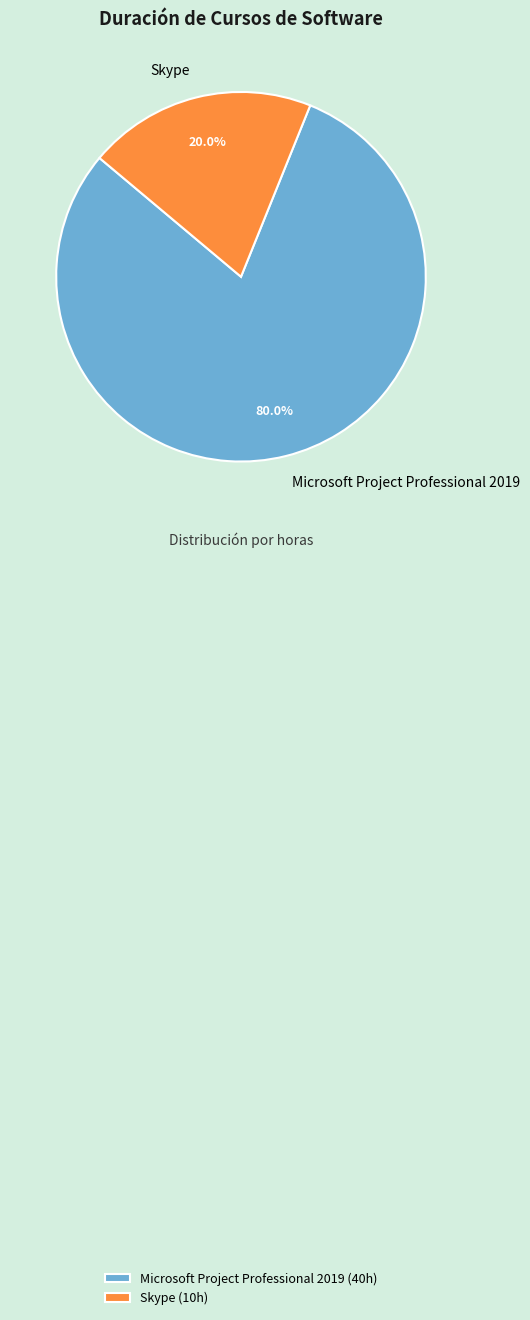

To the nearest percent, what percentage of the pie is Microsoft Project Professional 2019?

80%